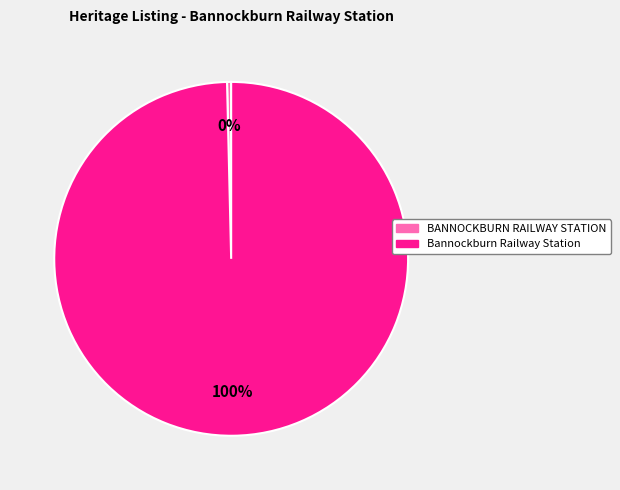

Combined, do Bannockburn Railway Station and BANNOCKBURN RAILWAY STATION account for over 50%?

Yes